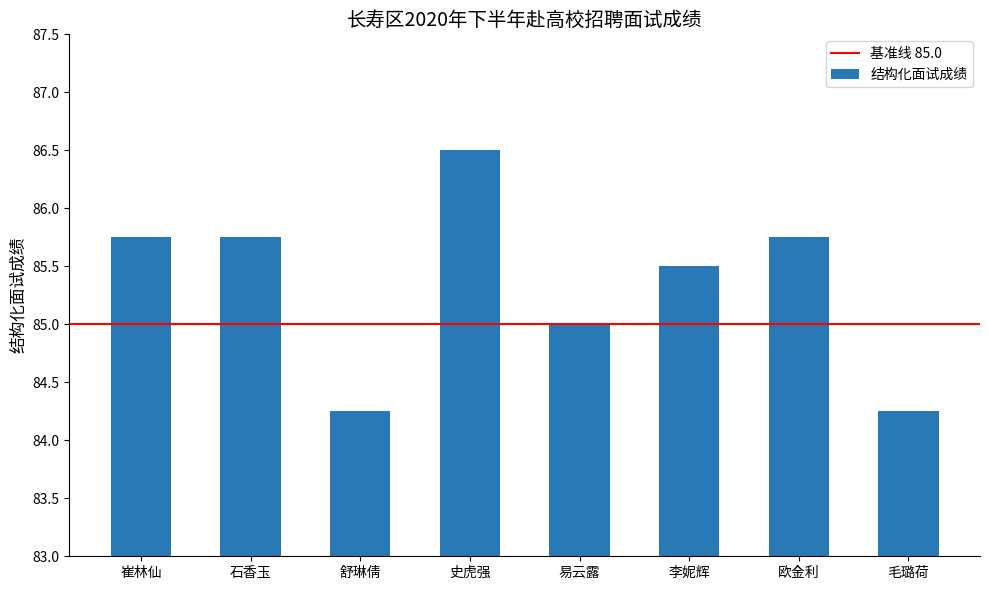

True or false: the data shows 112.0 at 崔林仙.

False